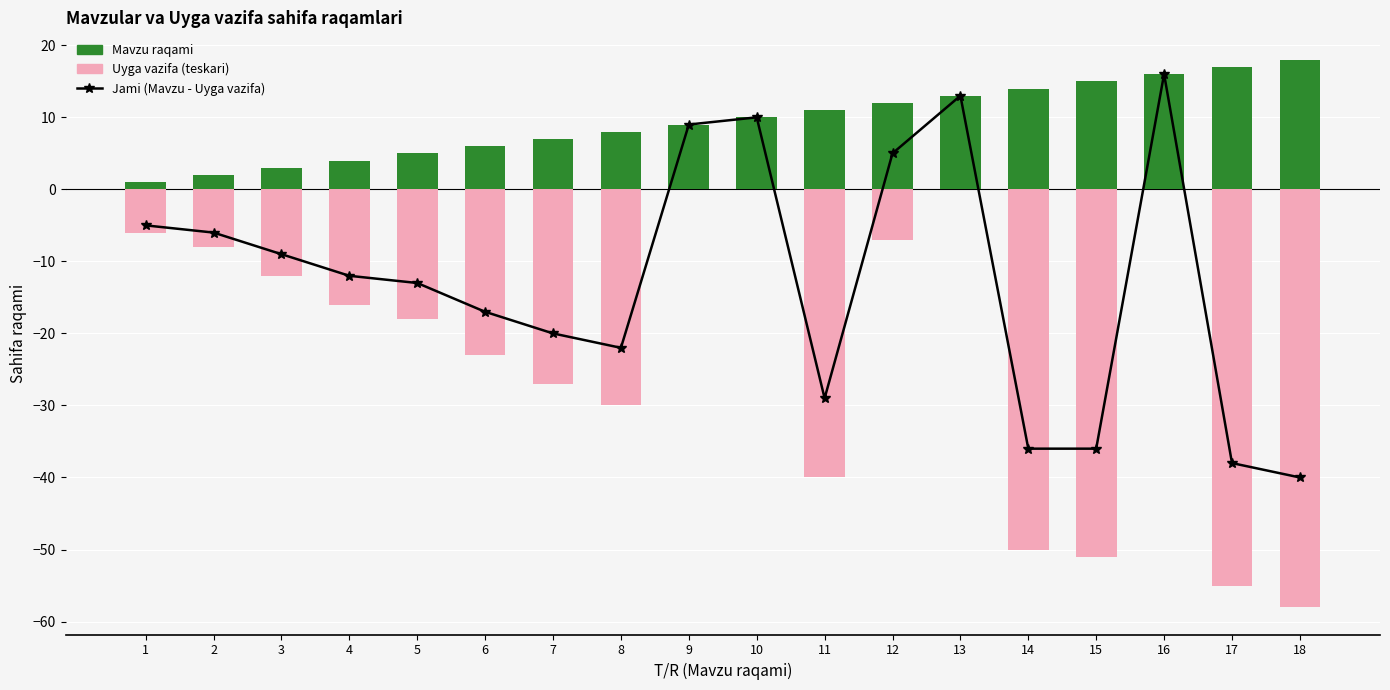

What is the minimum value for Uyga vazifa (teskari)?

-58